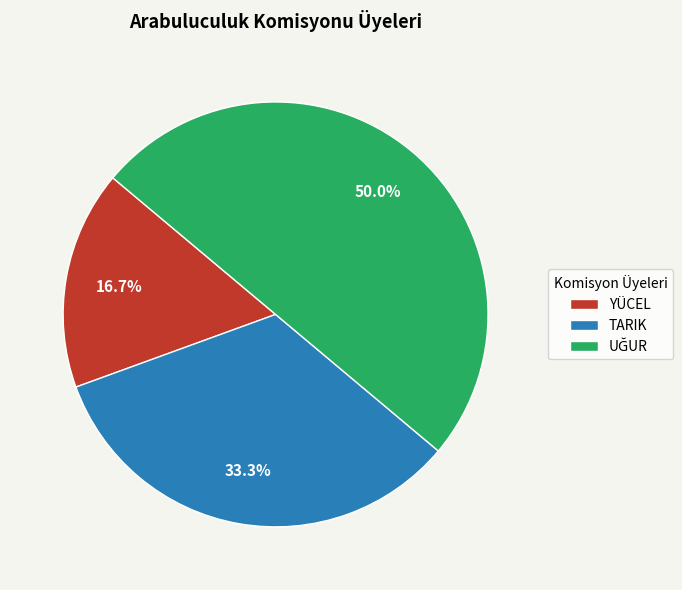

How many slices are in this pie chart?

3